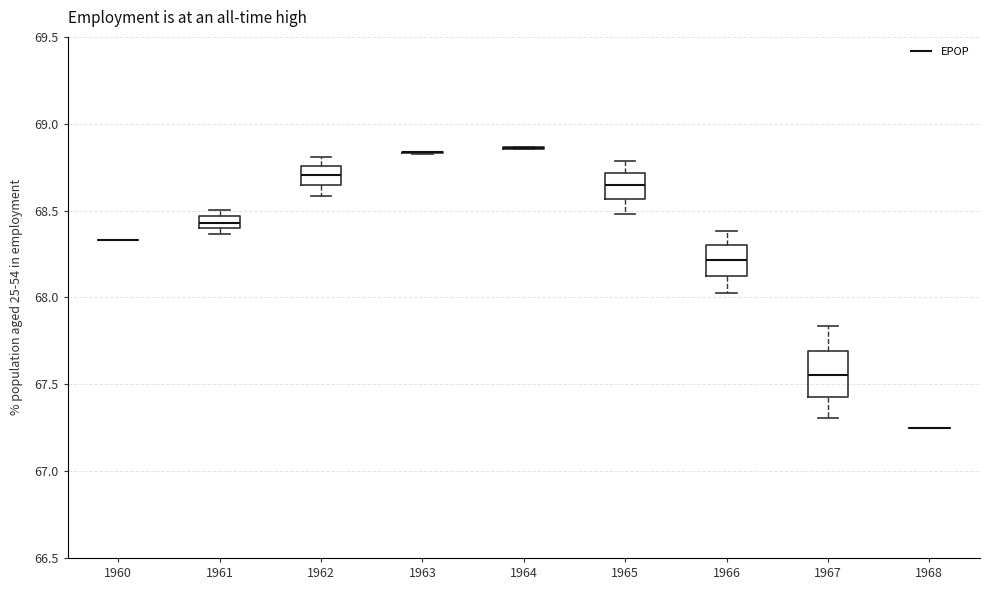

Comparing the boxes themselves (not the whiskers), which one is the tallest?

1967